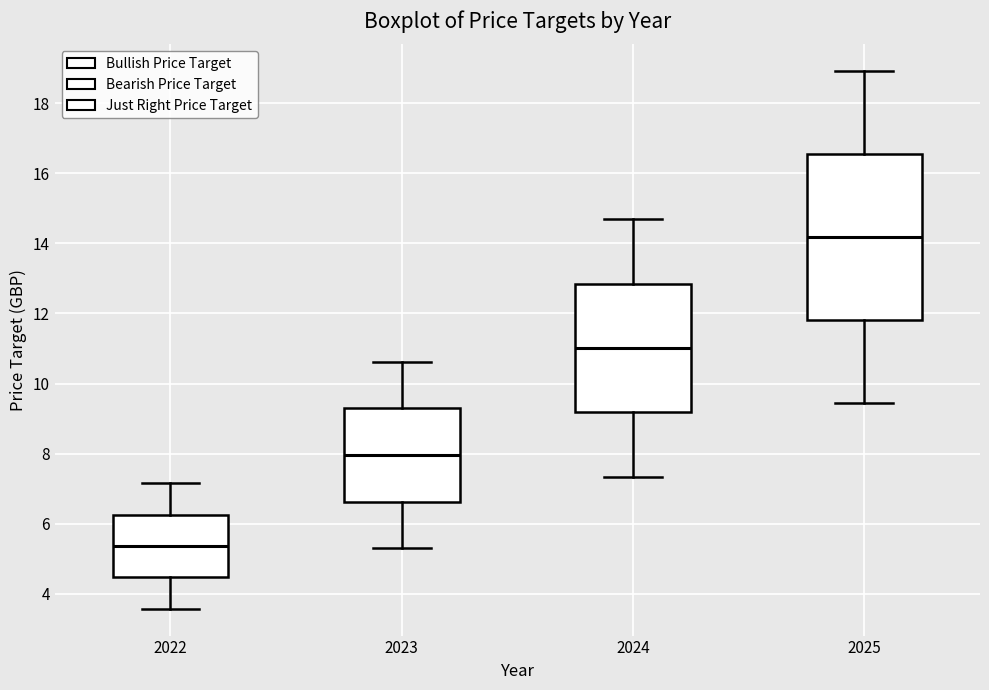

Comparing the boxes themselves (not the whiskers), which one is the tallest?

2025